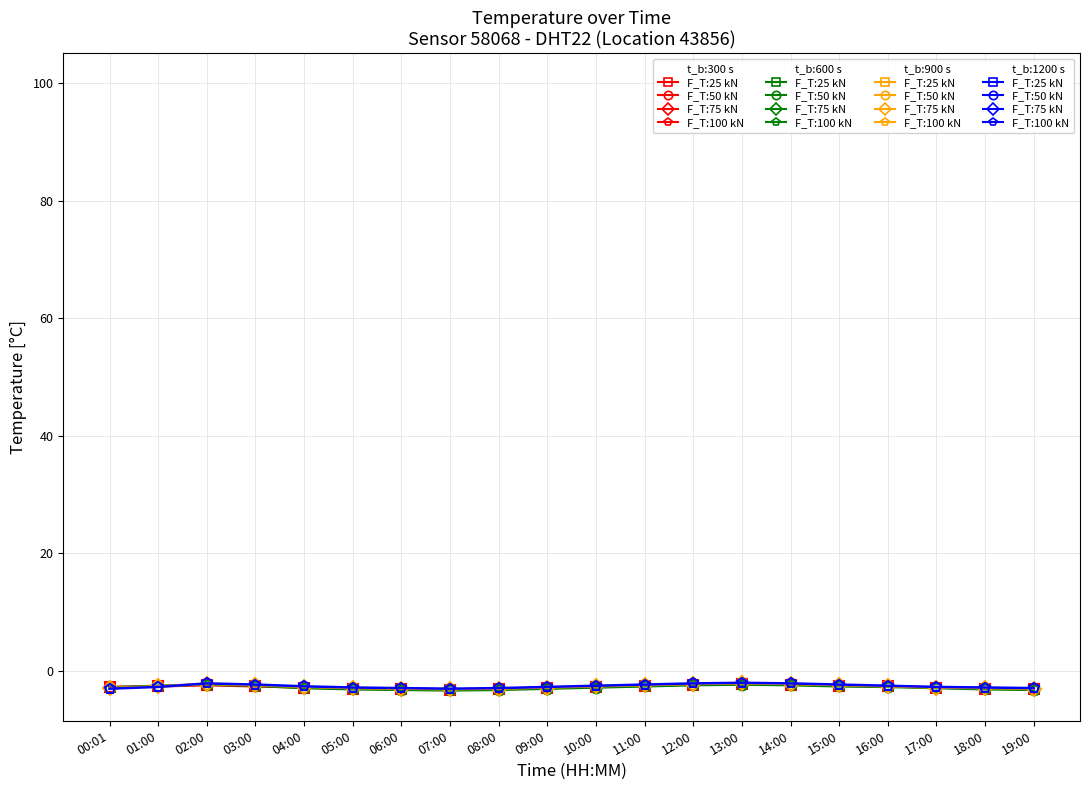

Rank the categories by t_b:900 s, F_T:75 kN value from lowest to highest.

07:00, 06:00, 08:00, 19:00, 00:01, 05:00, 18:00, 09:00, 17:00, 04:00, 01:00, 10:00, 16:00, 03:00, 11:00, 15:00, 02:00, 12:00, 14:00, 13:00